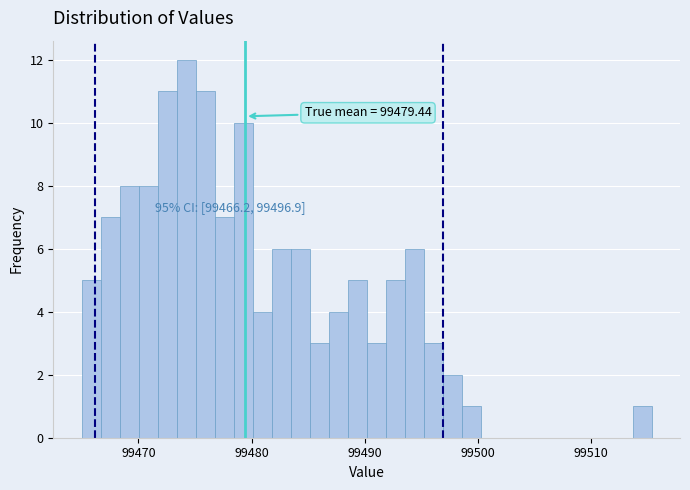

Read against the x-axis, roughly where is the centre of the tallest bar?

99474